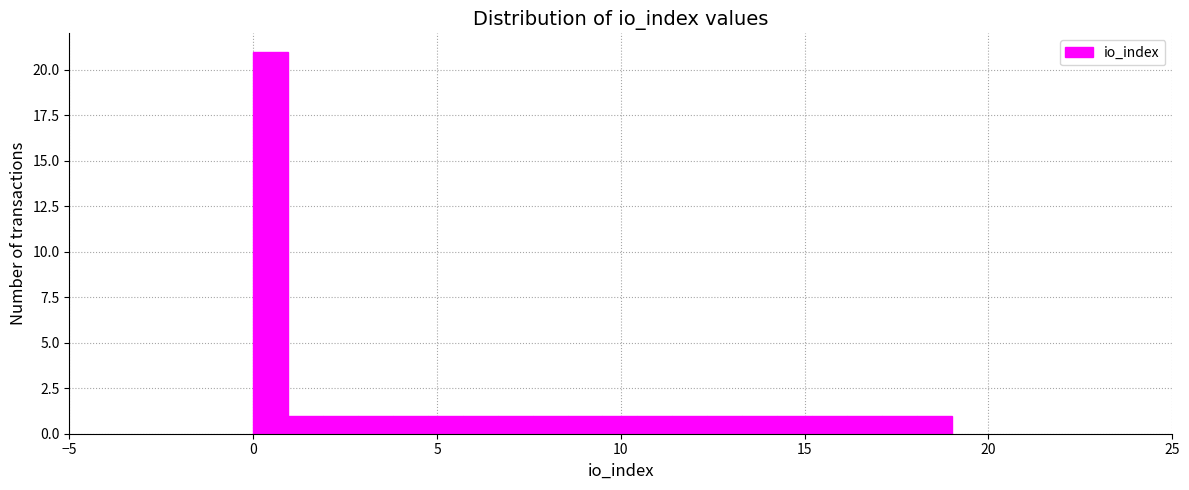

Around what value on the x-axis is the tallest bar? Give the approximate position of its centre, as read against the axis.

0.5